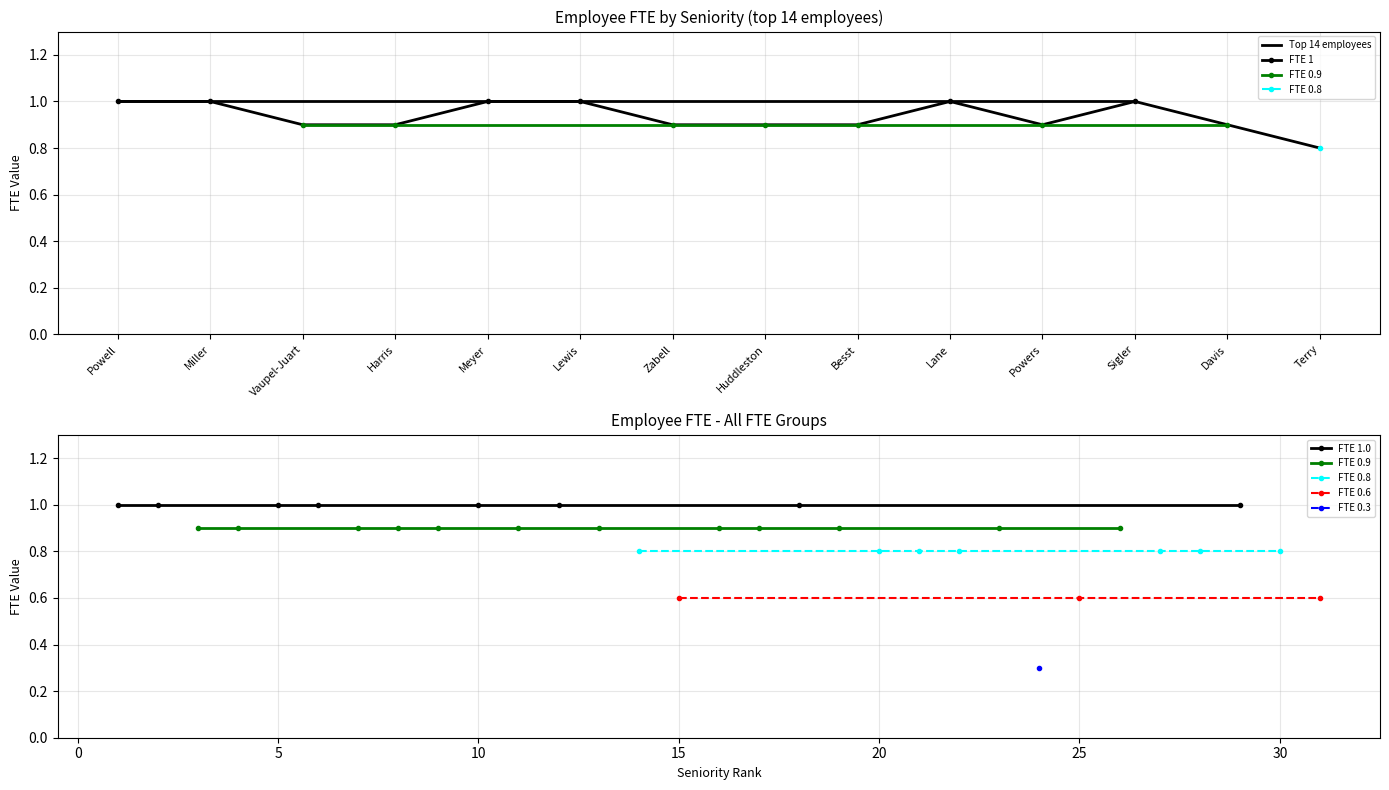

True or false: Top 14 employees has a value of 0.3 at Vaupel-Juart.

False